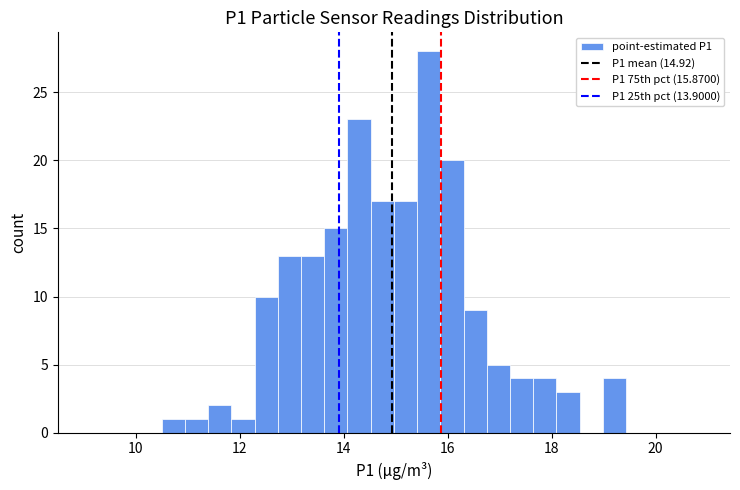

Around what value on the x-axis is the tallest bar? Give the approximate position of its centre, as read against the axis.

15.6